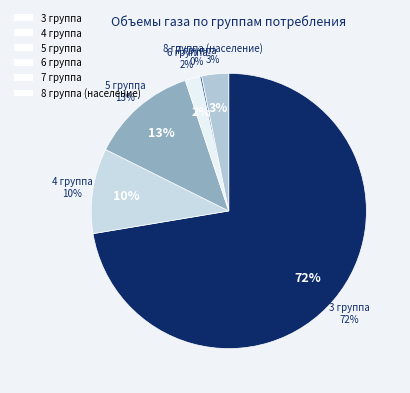

How many slices are in this pie chart?

6